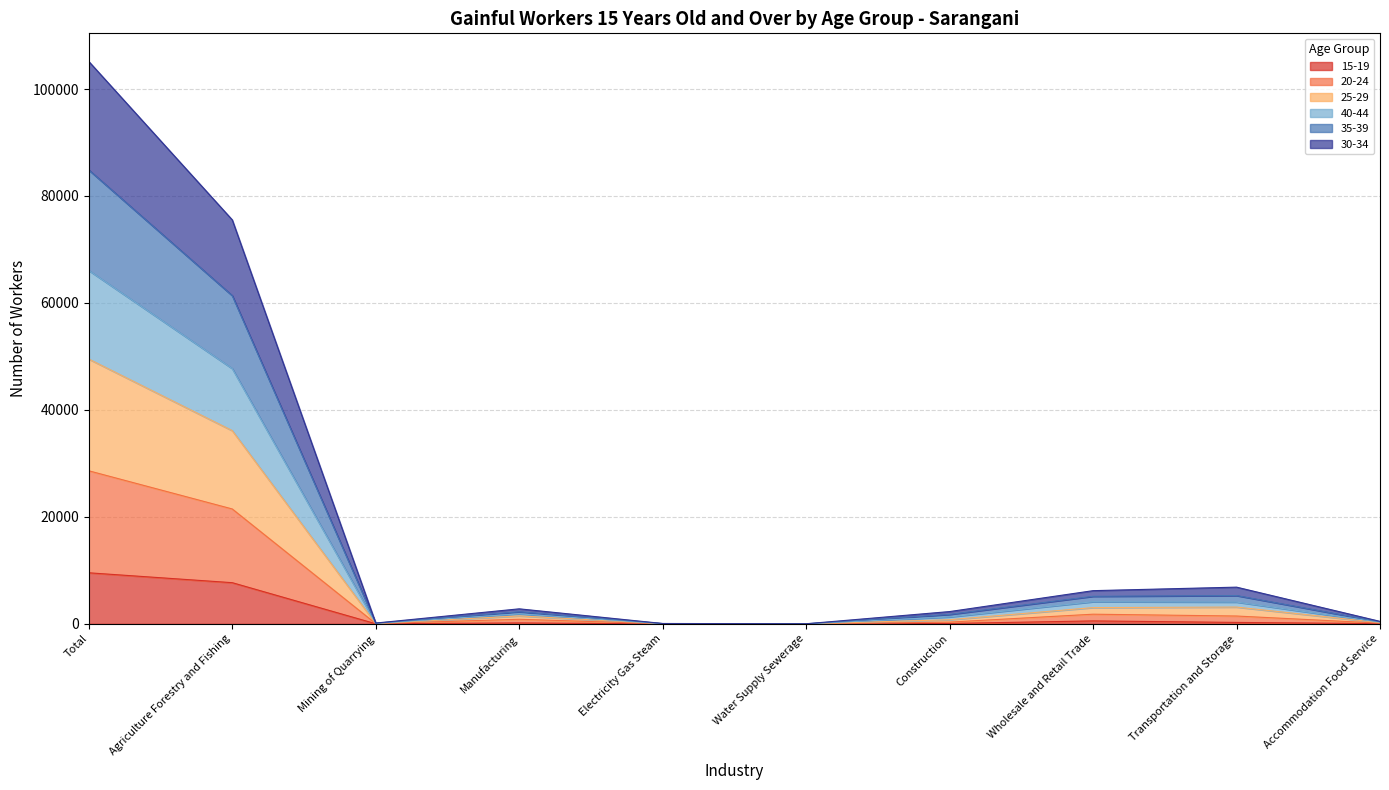

At which category is the sum across all series the highest?

Total